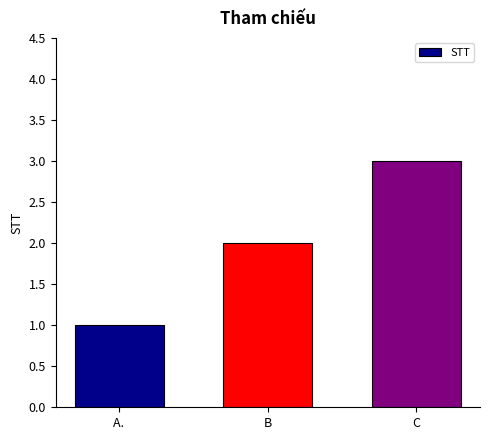

What is the sum of the values at B and C?

5